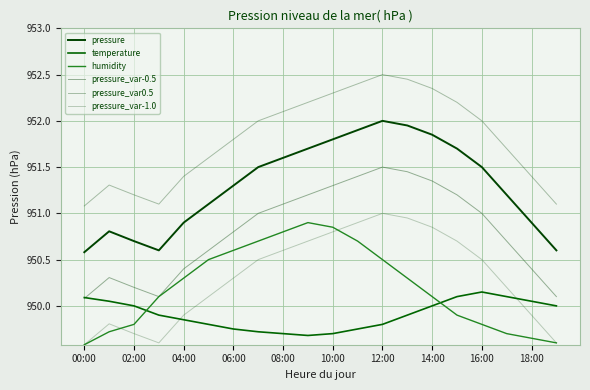

What is the sum of all pressure values?

19026.2